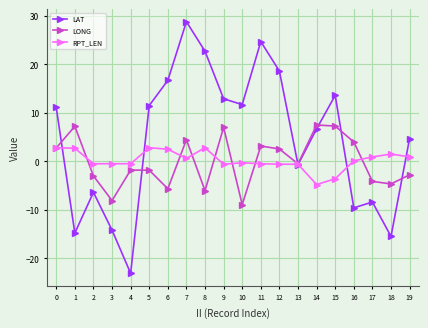

Which series changed the most between 3 and 7?

LAT